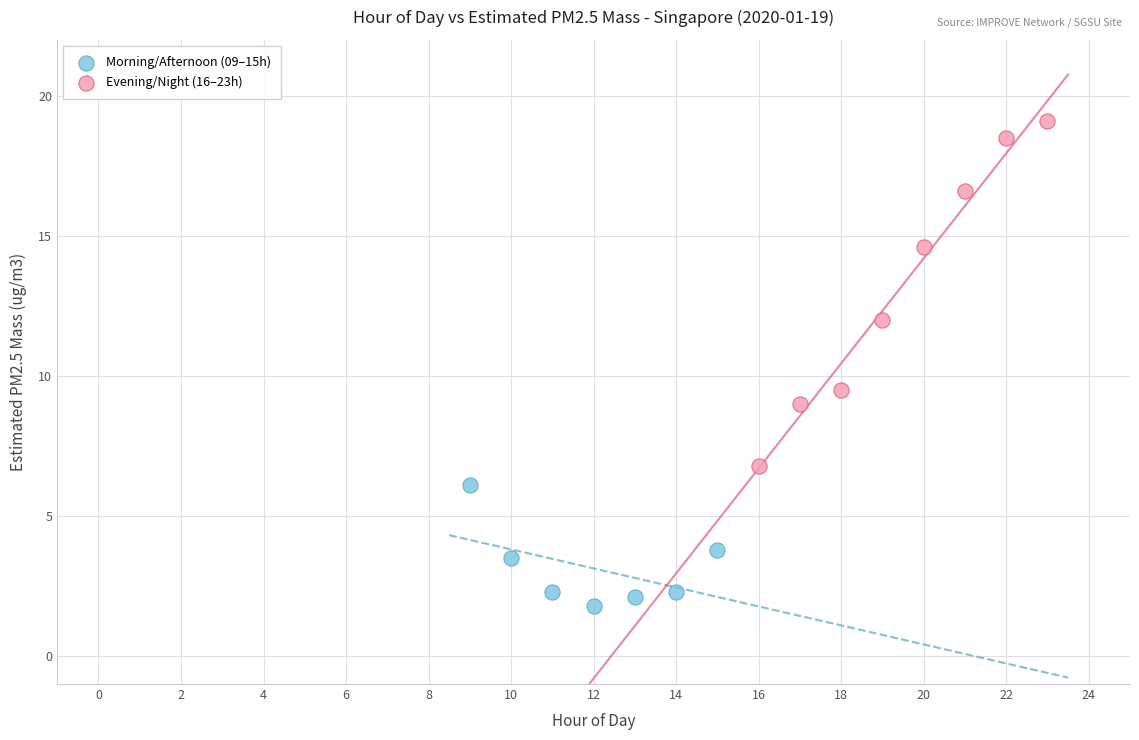

Which series reaches the minimum Y coordinate?

Morning/Afternoon (09–15h)